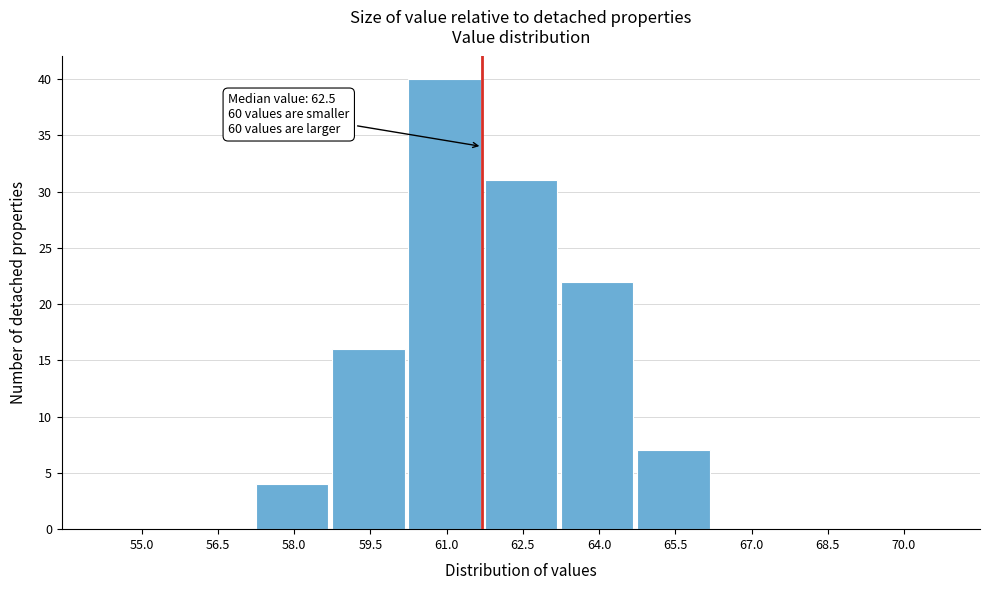

Reading left to right, list all the values displayed in this chart.

55.0=0	56.5=0	58.0=4	59.5=16	61.0=40	62.5=31	64.0=22	65.5=7	67.0=0	68.5=0	70.0=0